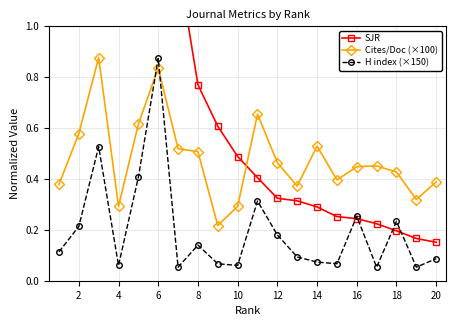

Reading left to right, transcribe all the data shown in this chart.

SJR: 4.6	3.0	1.9	1.6	1.5	1.4	1.2	0.8	0.6	0.5	0.4	0.3	0.3	0.3	0.3	0.2	0.2	0.2	0.2	0.2
Cites/Doc (×100): 0.4	0.6	0.9	0.3	0.6	0.8	0.5	0.5	0.2	0.3	0.7	0.5	0.4	0.5	0.4	0.4	0.5	0.4	0.3	0.4
H index (×150): 0.1	0.2	0.5	0.1	0.4	0.9	0.1	0.1	0.1	0.1	0.3	0.2	0.1	0.1	0.1	0.3	0.1	0.2	0.1	0.1